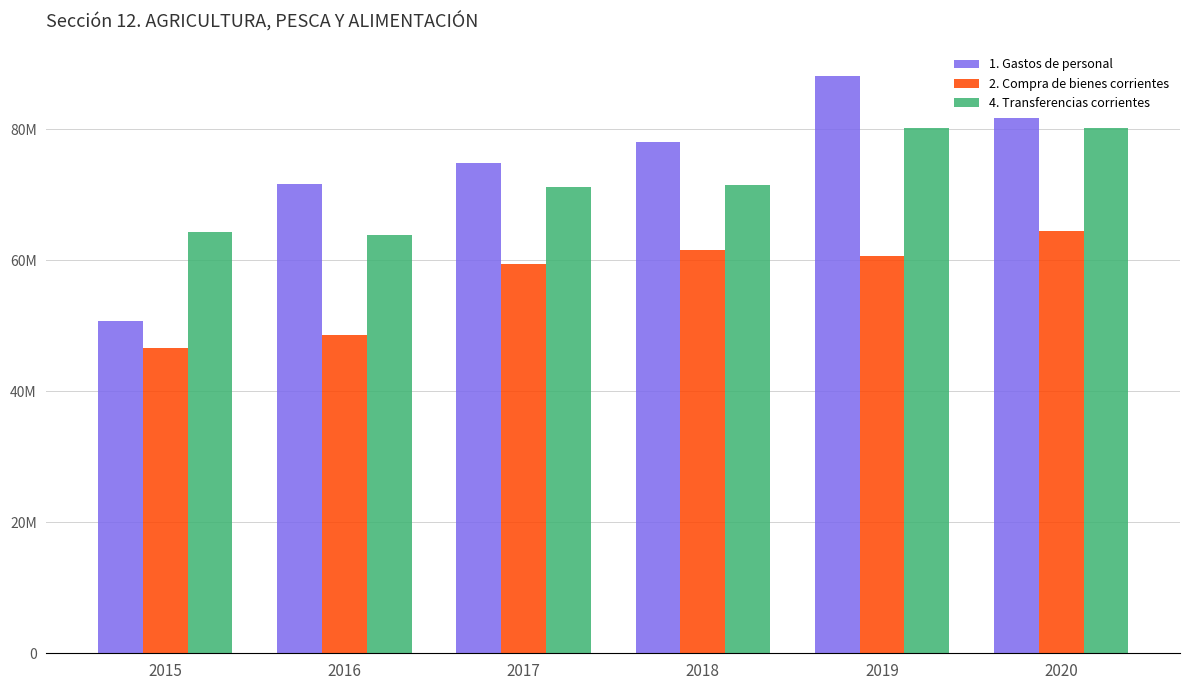

What is the difference between the maximum and second lowest values in the 4. Transferencias corrientes series?

15919483.2